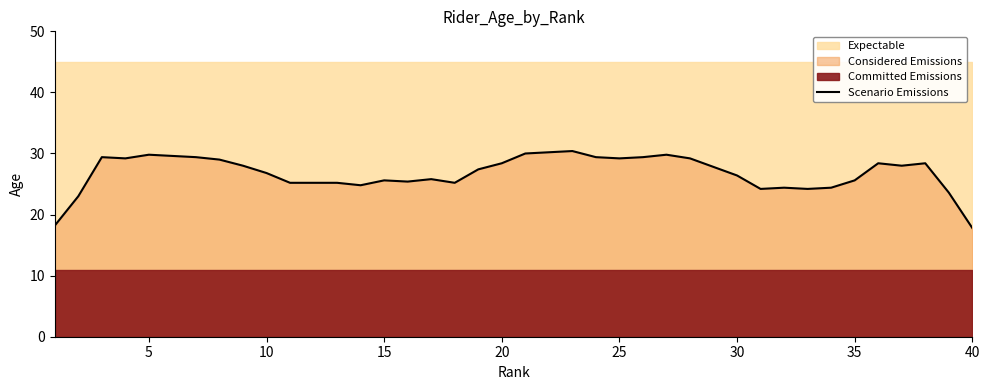

What is the minimum value for Scenario Emissions?

17.8